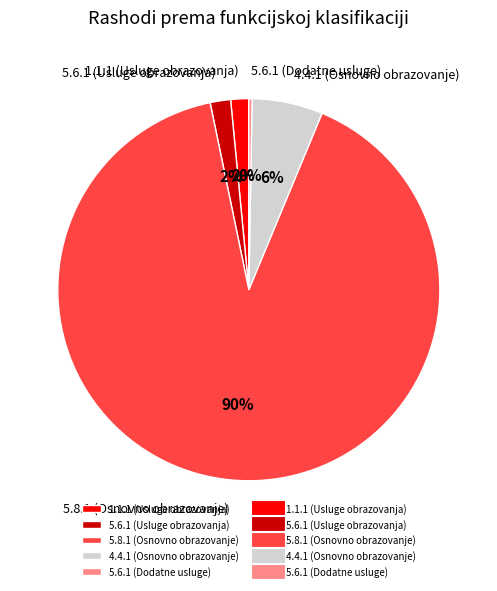

Which slice is the largest?

5.8.1 (Osnovno obrazovanje)